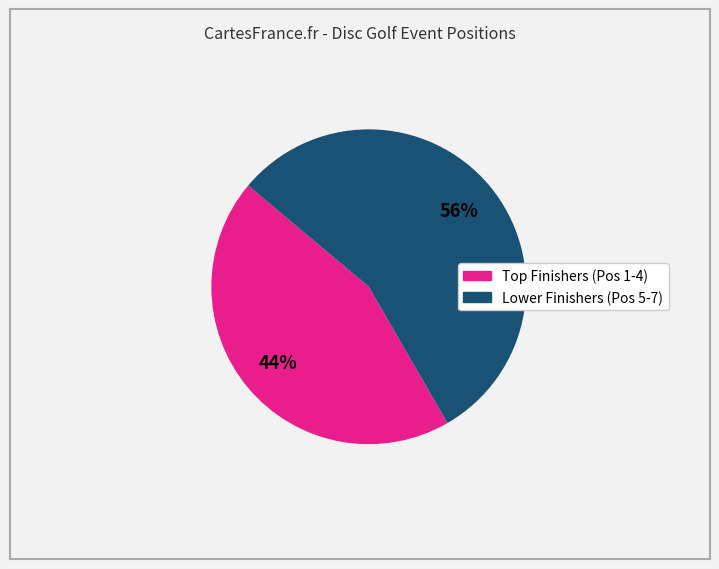

Is there any slice that represents more than half of the pie?

Yes